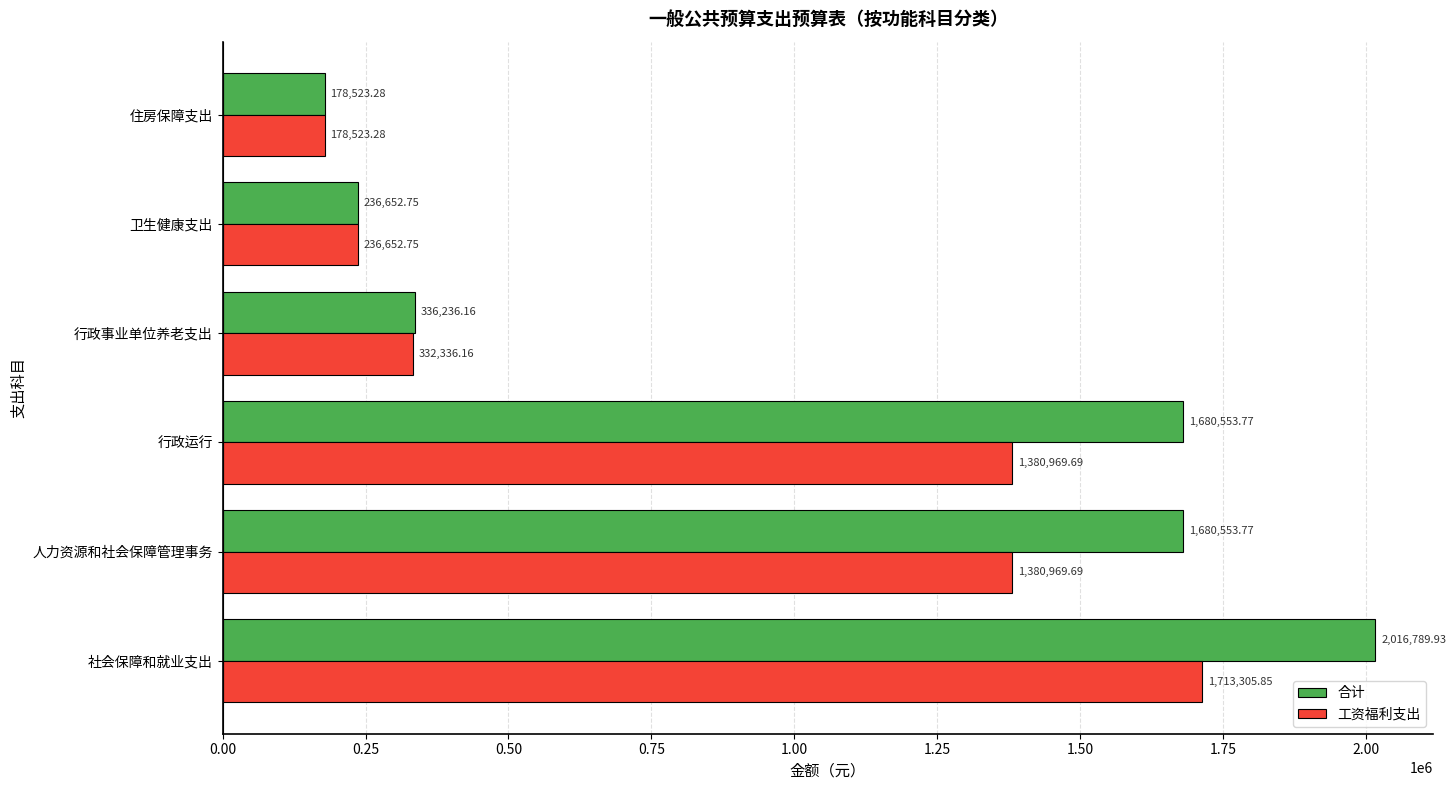

Which series has the largest range (max minus min)?

合计